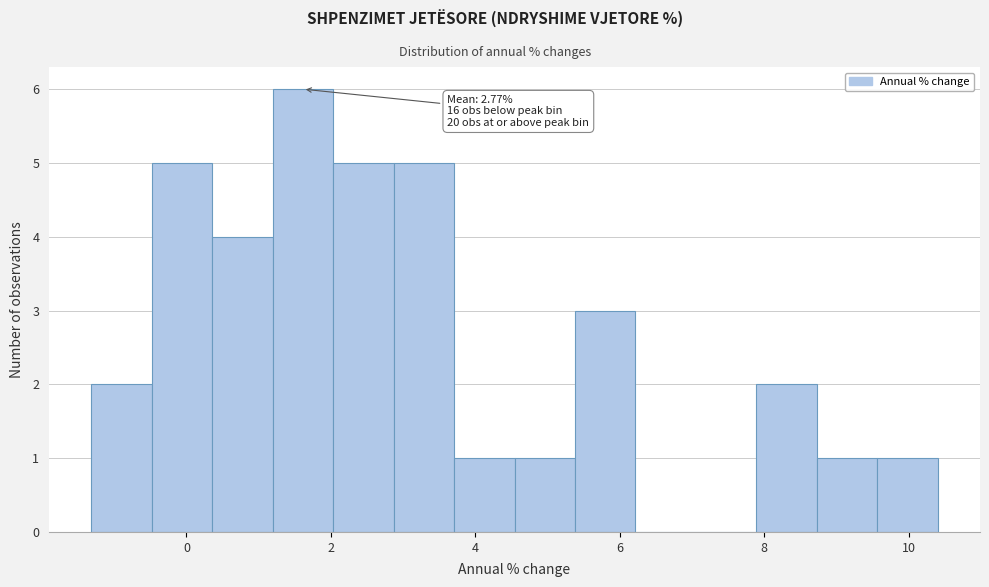

Which range on the x-axis has the tallest bar?

1.2 to 2.0